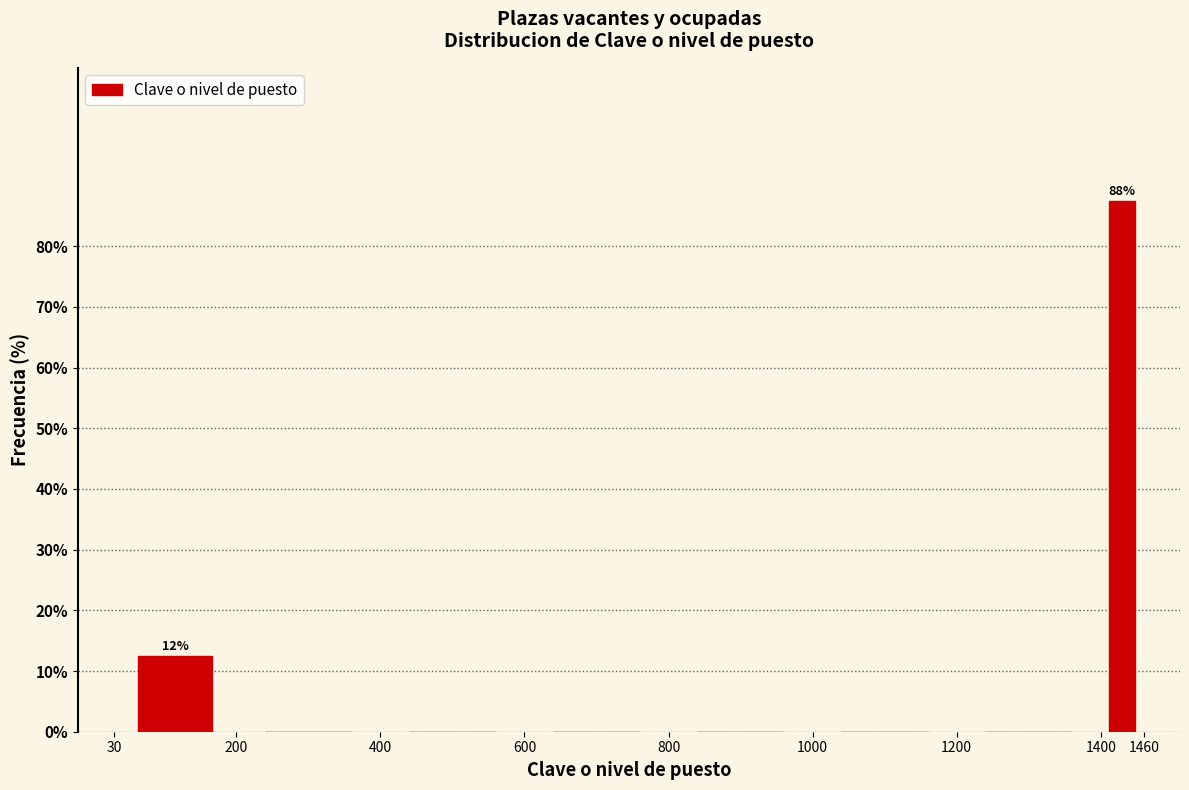

Over which range of the x-axis is the bar tallest?

1400 to 1460